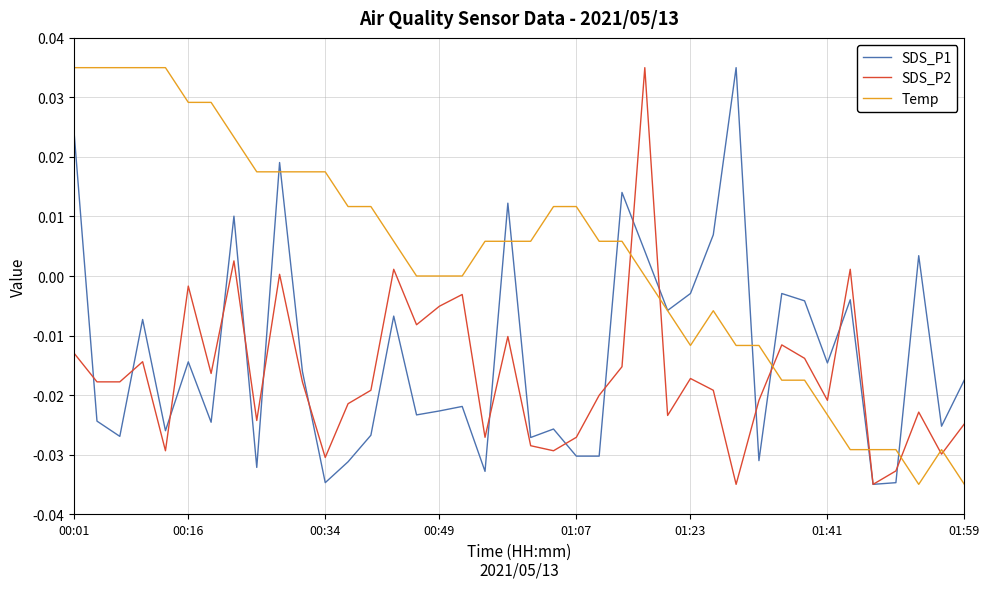

Which series has the largest total across all categories?

Temp